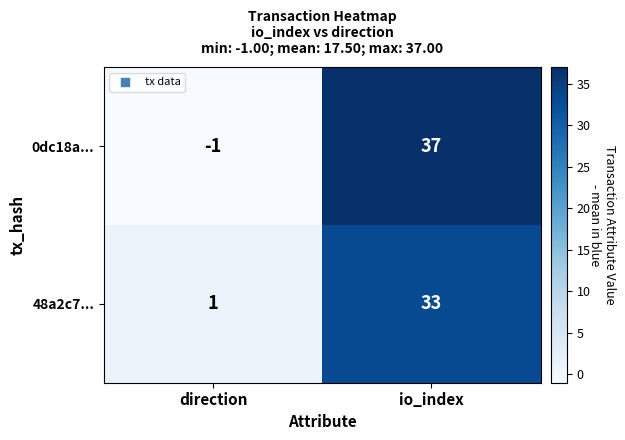

What is the average value of the 0dc18a... series?

18